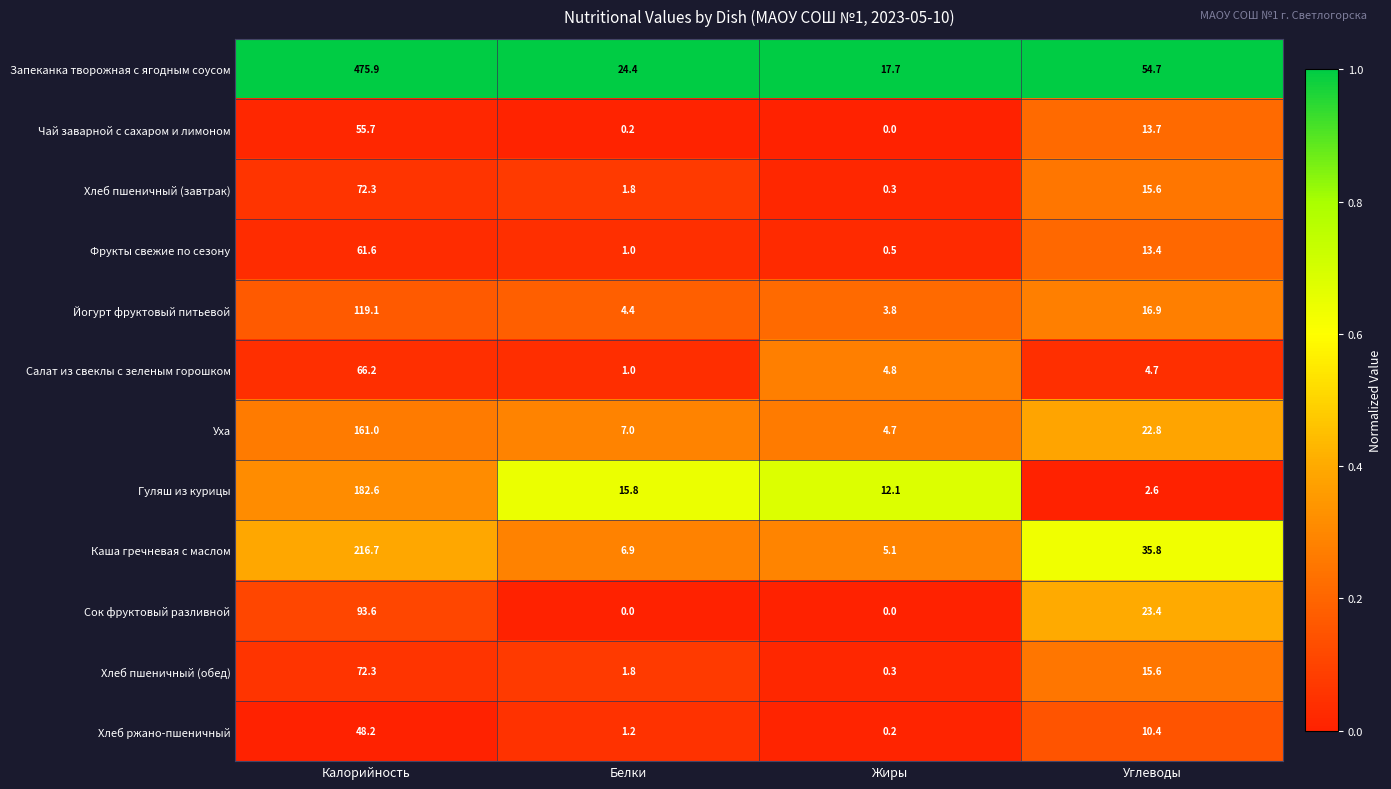

List the labels in order of Салат из свеклы с зеленым горошком value, smallest first.

Белки, Углеводы, Жиры, Калорийность